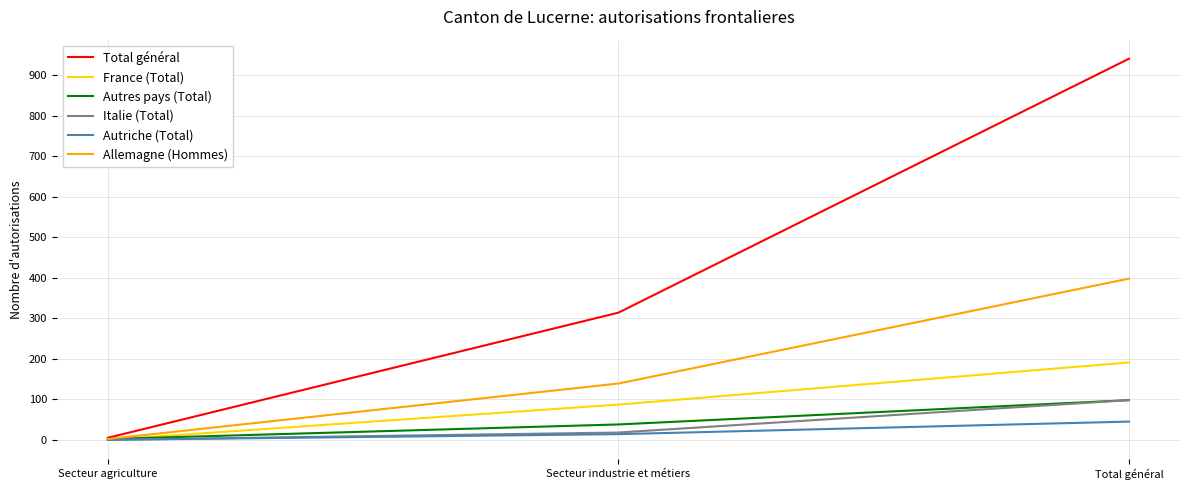

What is the difference between the second highest and minimum values in the Autriche (Total) series?

14